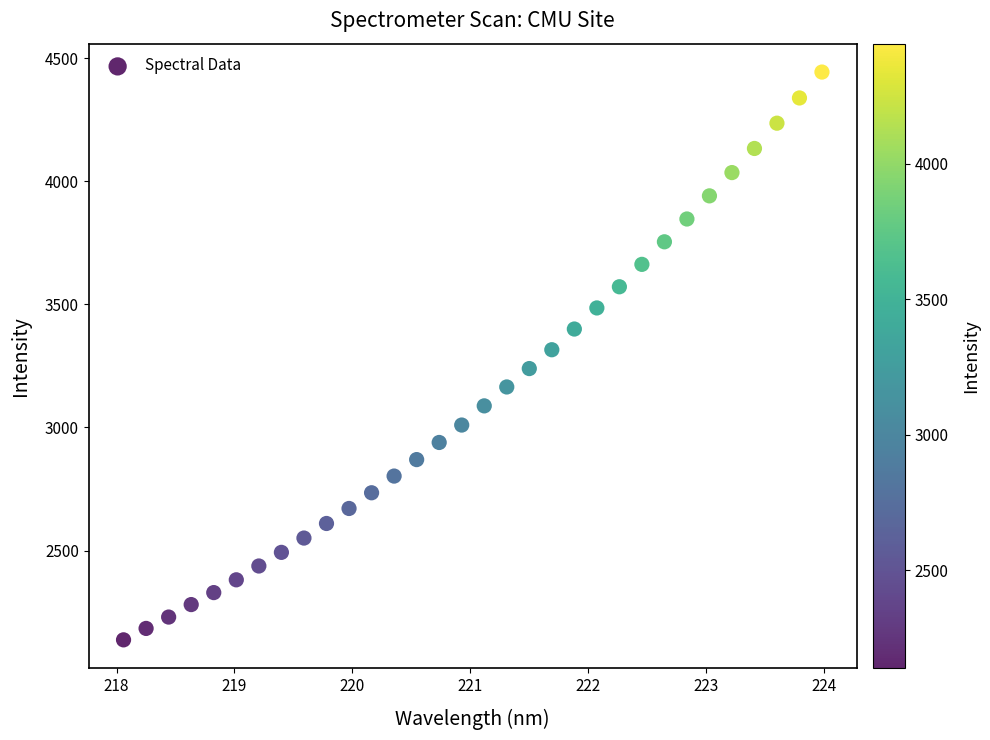

What is the range of Y values (max minus min)?

2305.9